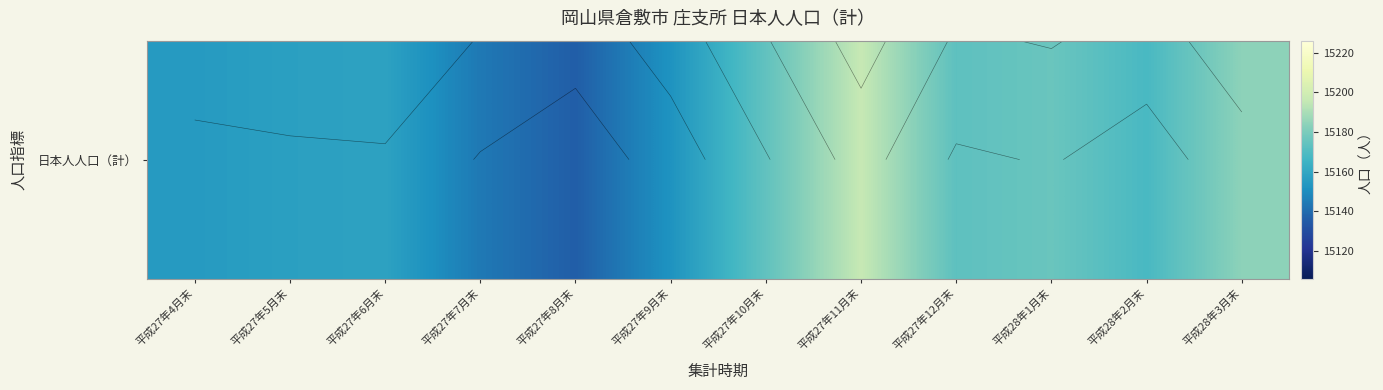

Approximately how many times larger is the value at 平成27年6月末 compared to 平成27年9月末?

1.0